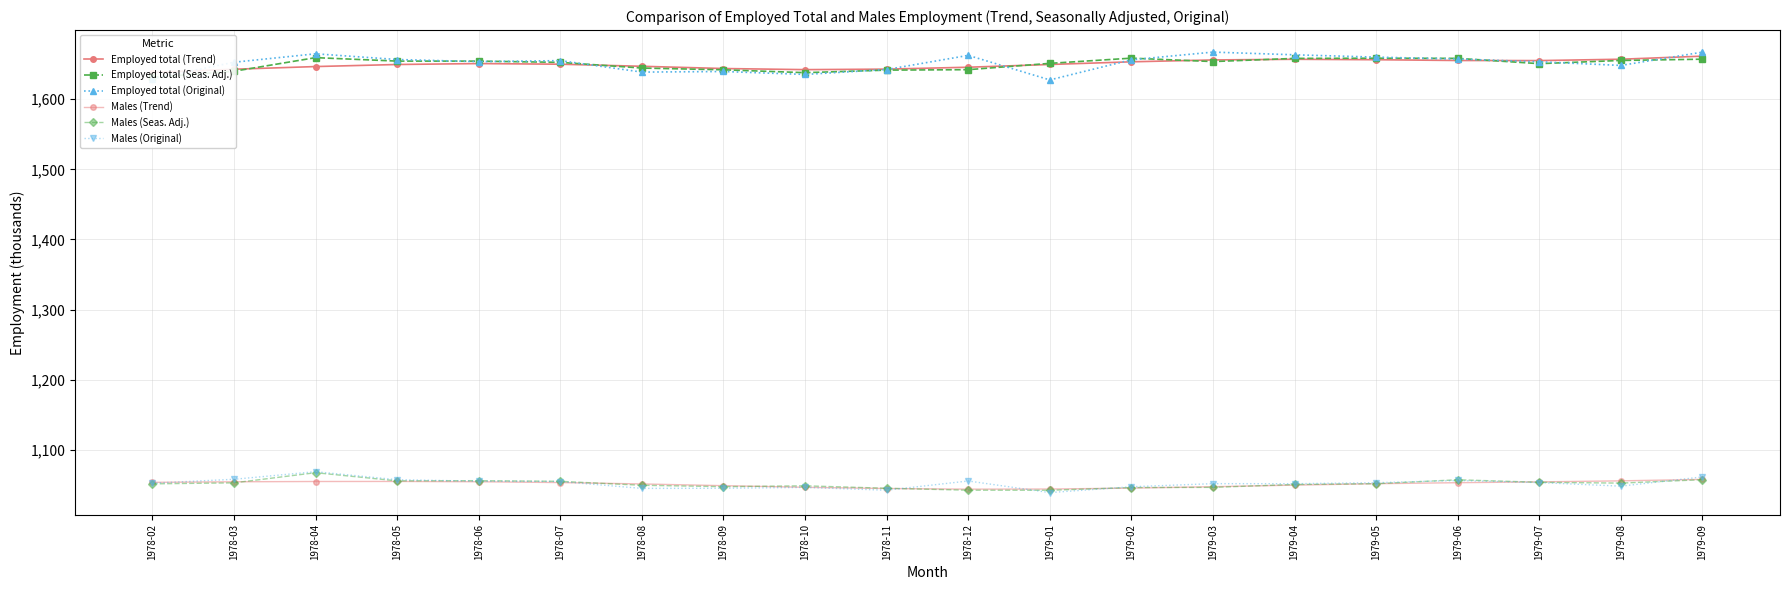

How many interior local peaks does the Employed total (Seas. Adj.) series have?

3